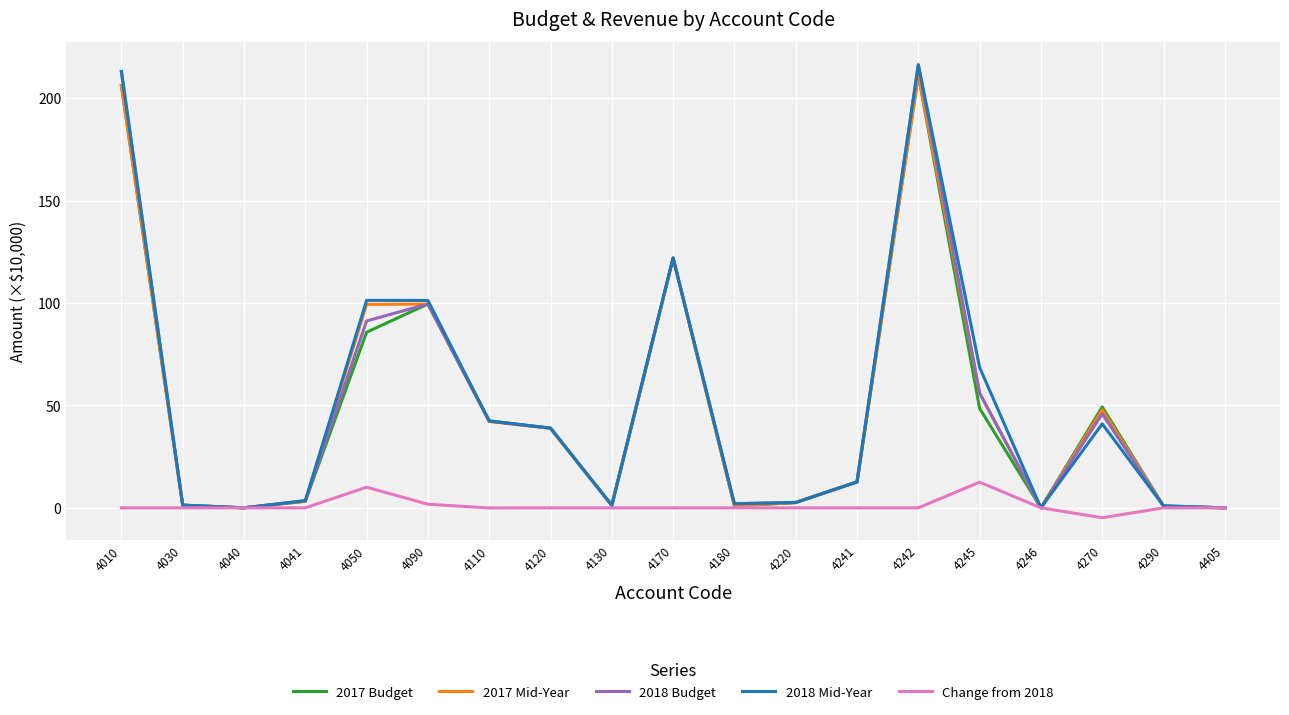

True or false: 2017 Budget has a value of 0.0 at 4405.

True